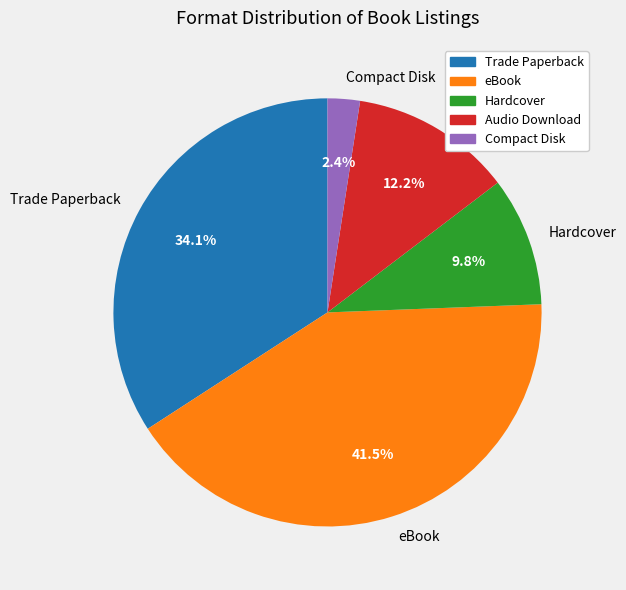

Count the number of slices in the pie.

5